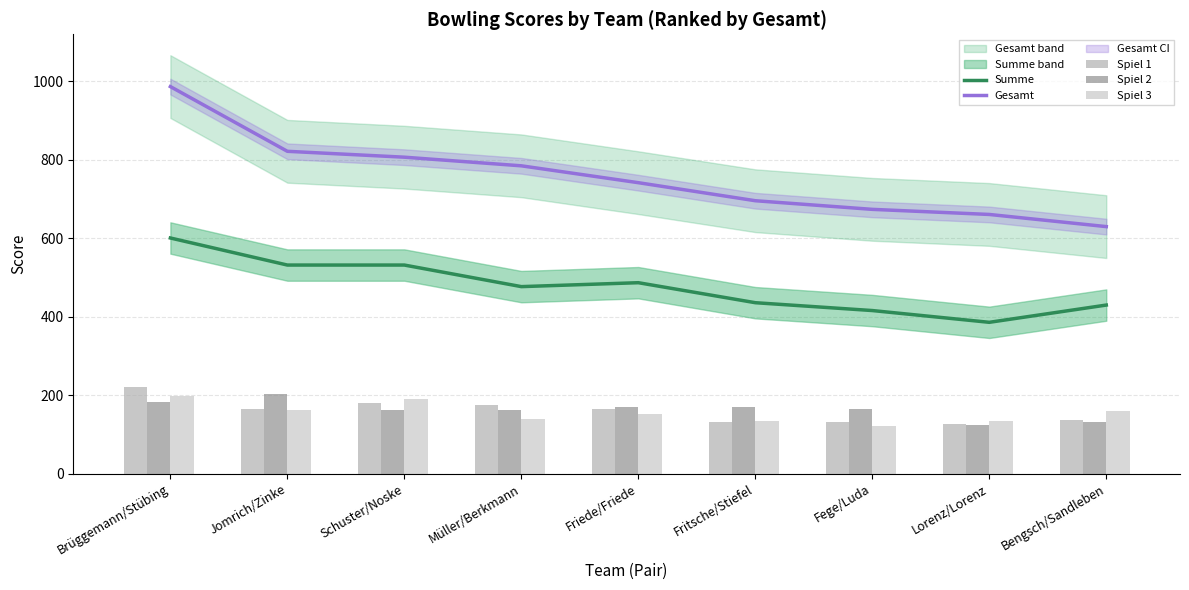

What is the sum of the Summe values at Müller/Berkmann and Fege/Luda?

893